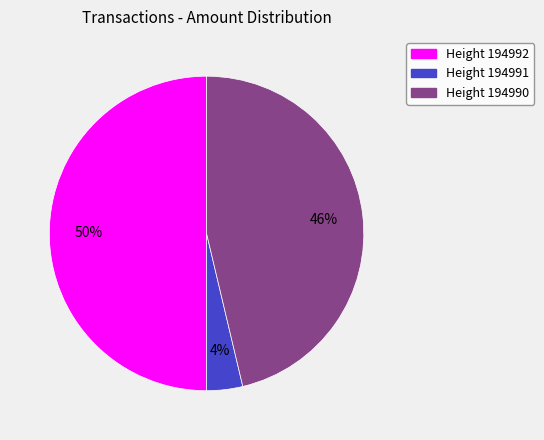

To the nearest percent, what is the difference between the largest and smallest slice percentages?

46%